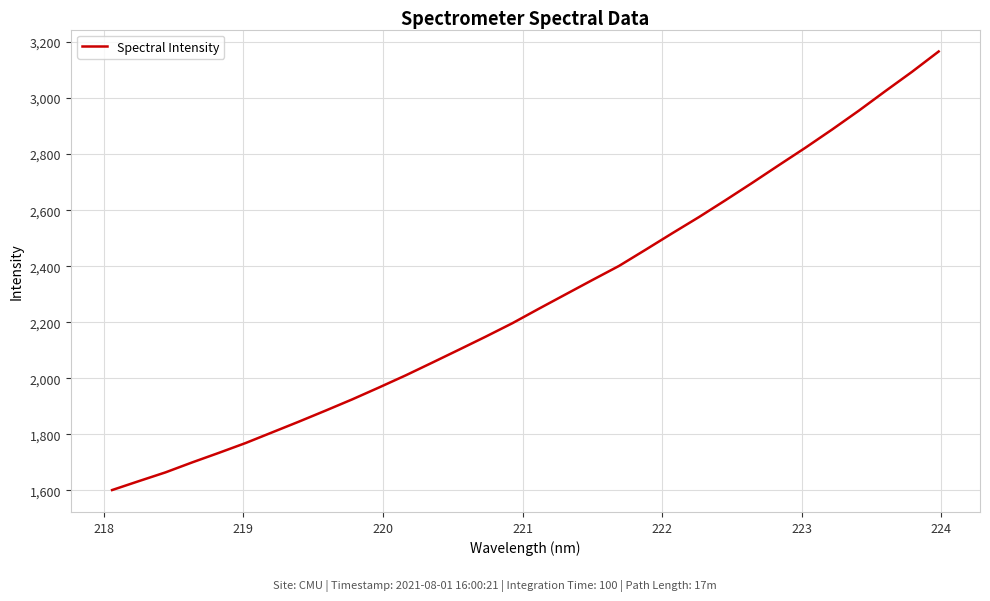

How many lines are shown in the chart?

1